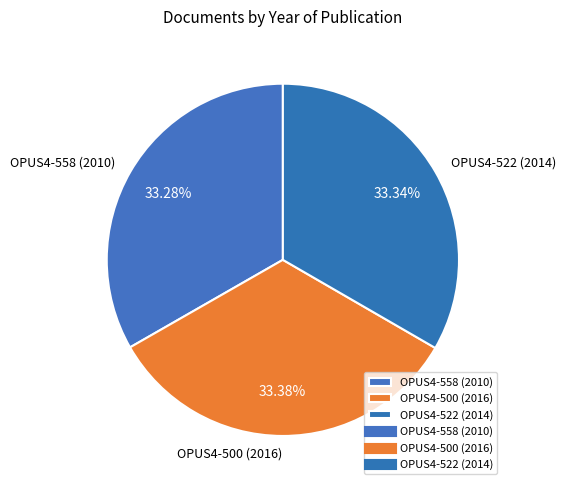

To the nearest percent, what is the average slice percentage?

33%